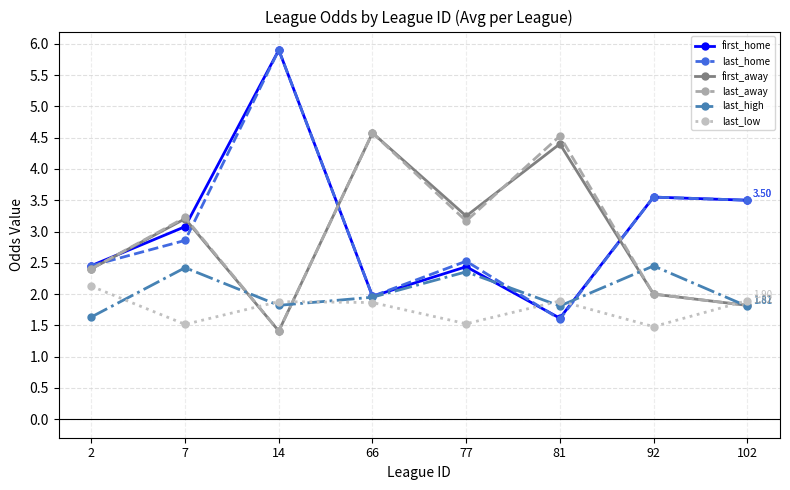

What is the spread (max minus min) of values at 81?

2.9